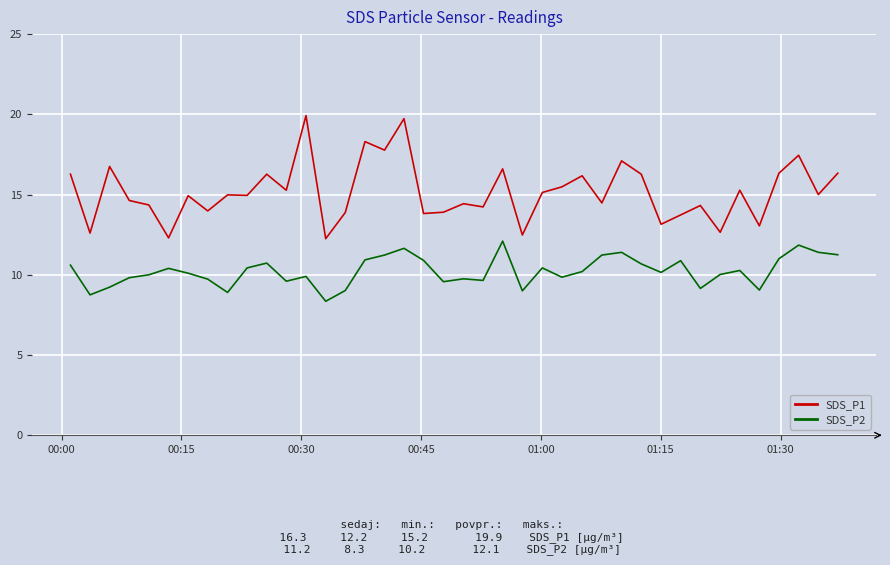

Is this an area chart (filled region under the line)?

No